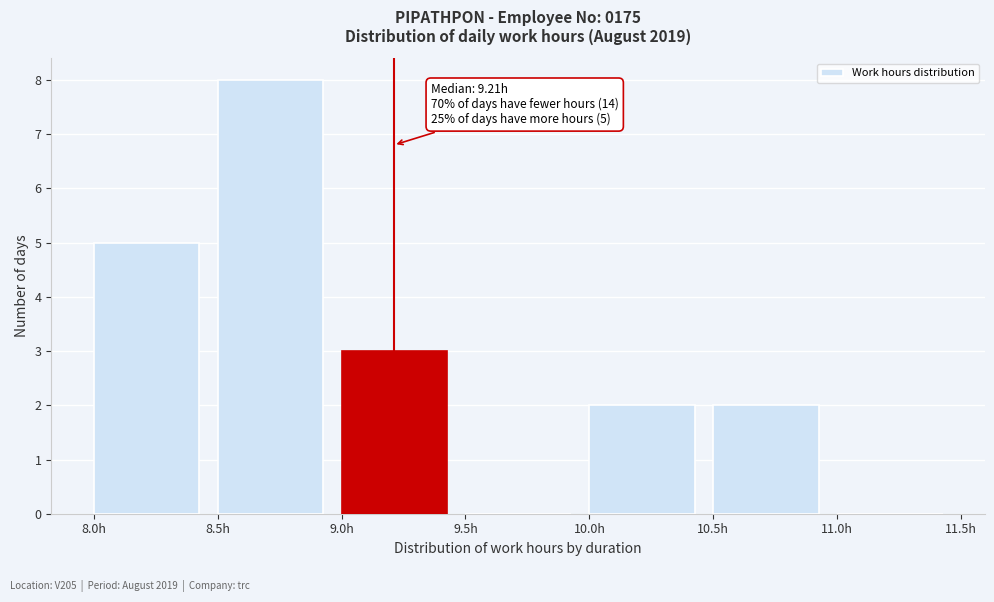

Which range on the x-axis has the tallest bar?

8.5 to 9.0